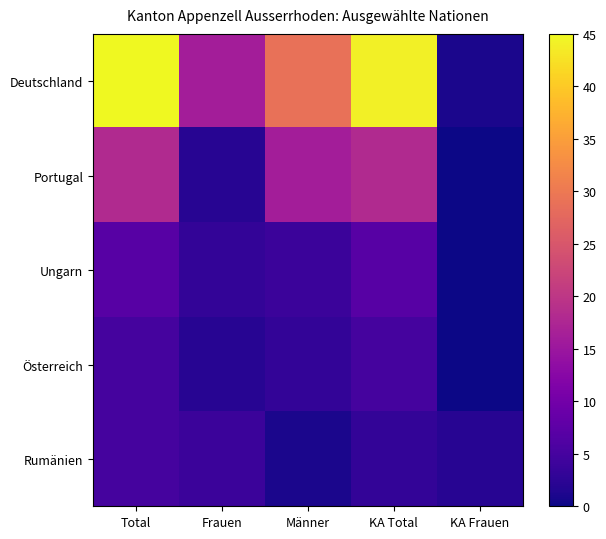

Reading left to right, transcribe all the data shown in this chart.

Deutschland: Total=45	Frauen=16	Männer=29	KA Total=44	KA Frauen=1
Portugal: Total=18	Frauen=2	Männer=16	KA Total=18	KA Frauen=0
Ungarn: Total=7	Frauen=3	Männer=4	KA Total=7	KA Frauen=0
Österreich: Total=5	Frauen=2	Männer=3	KA Total=5	KA Frauen=0
Rumänien: Total=5	Frauen=4	Männer=1	KA Total=3	KA Frauen=2